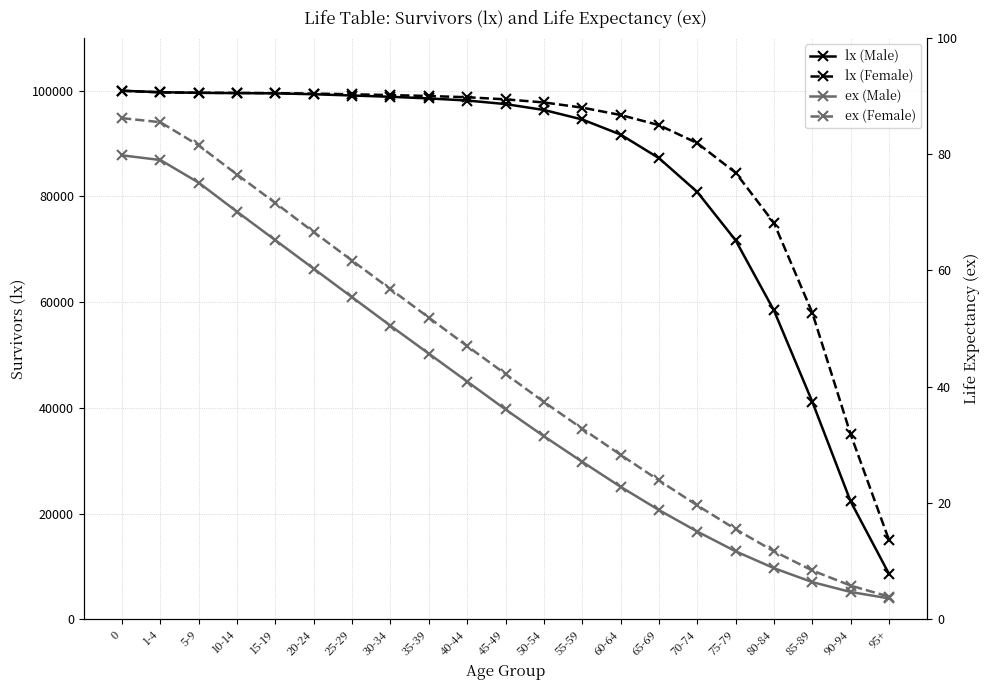

What is the greatest value displayed?

100000.0